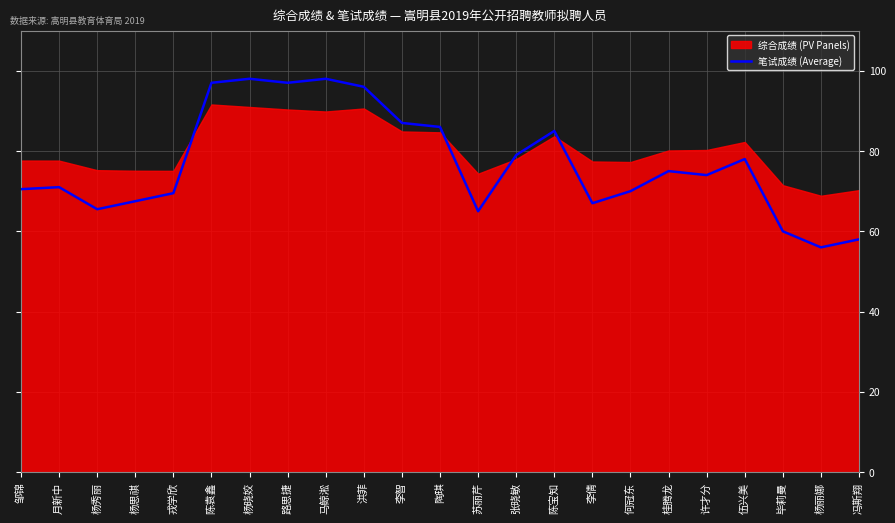

What is the label of the 1st point from the right?

冯斯翔